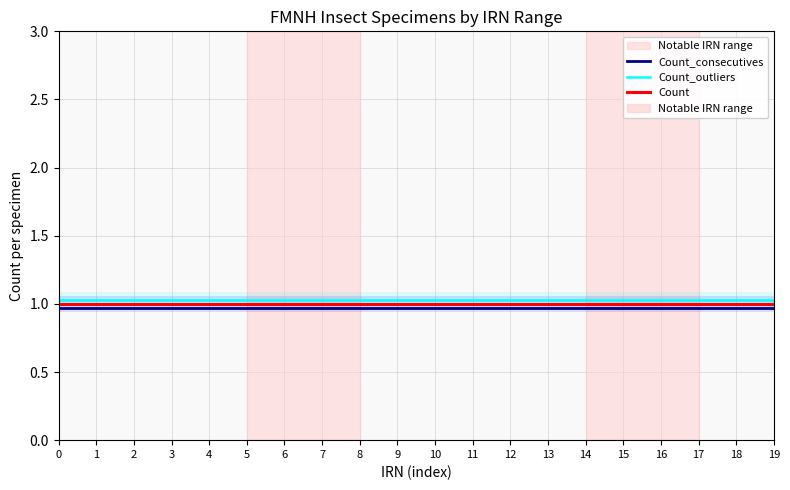

True or false: Count_consecutives has more than 2 points higher than both neighbors.

False